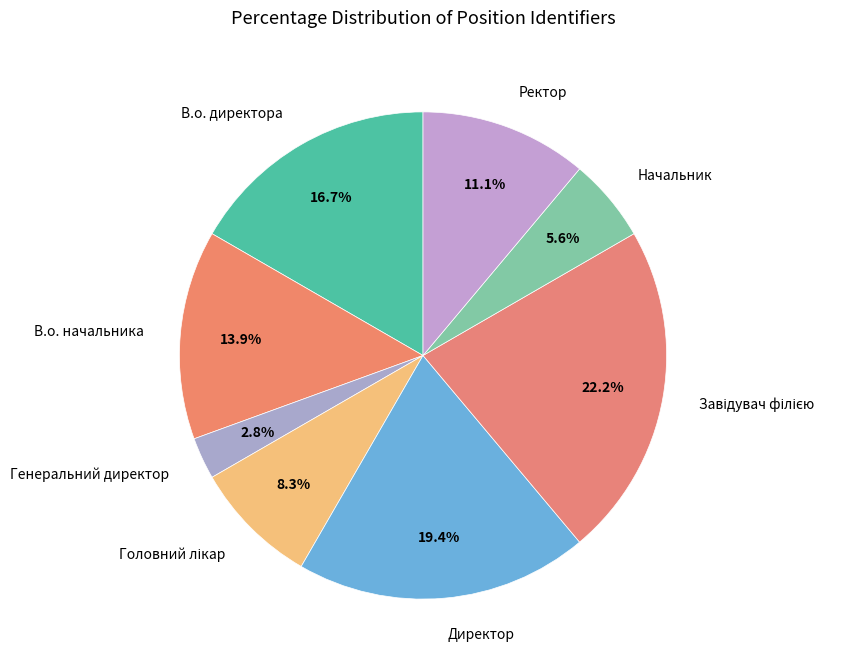

Approximately how many times larger is the value at Начальник compared to В.о. директора?

0.3